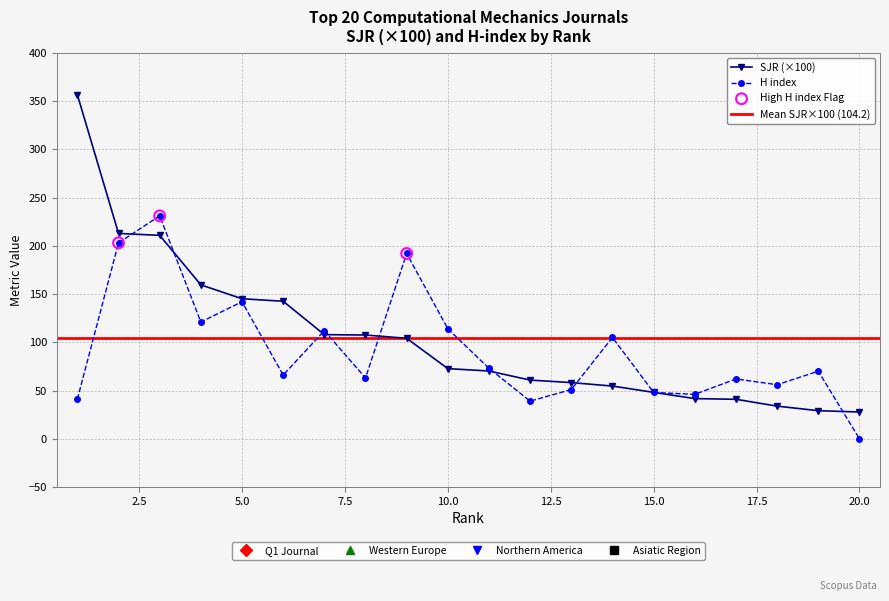

Which series reaches the minimum Y coordinate?

H index